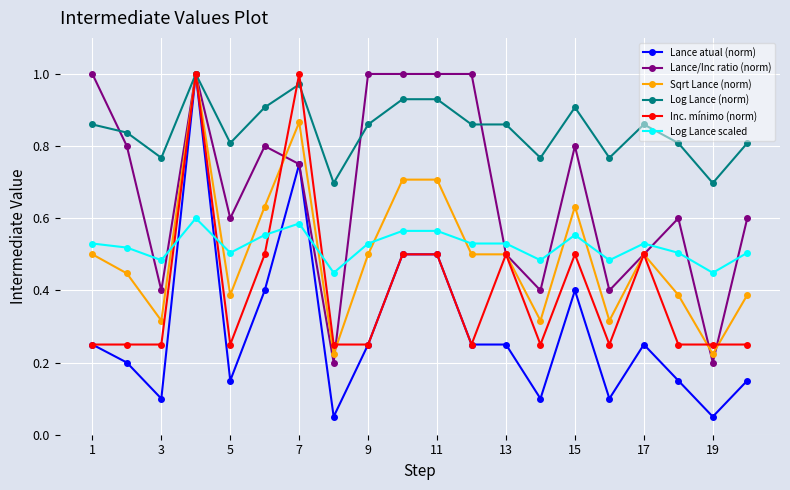

True or false: Log Lance (norm) has more than 1 points higher than both neighbors.

True